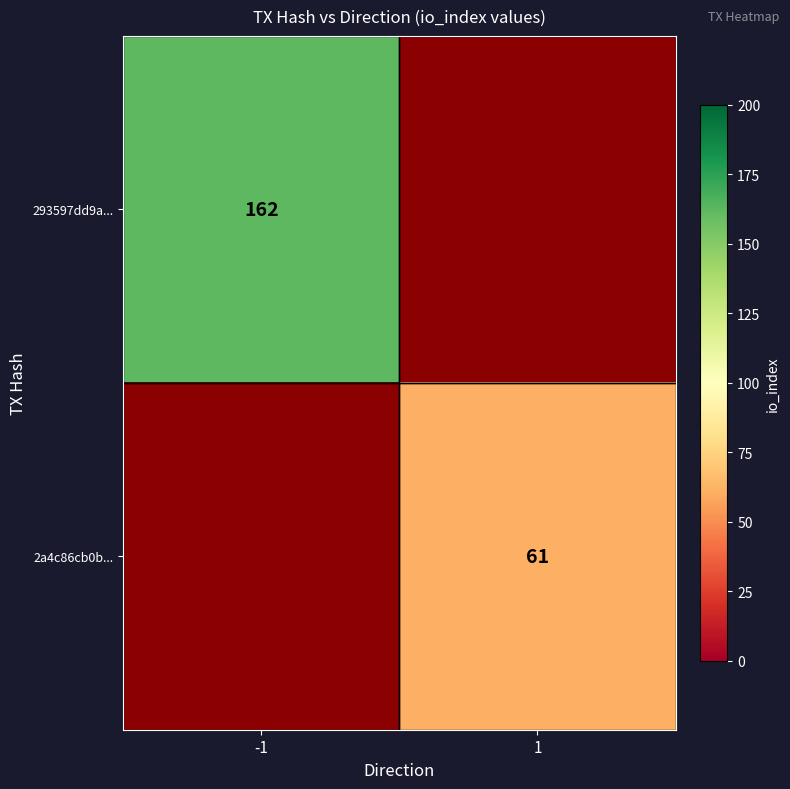

The value of 293597dd9a... at -1 is 233. True or false?

False